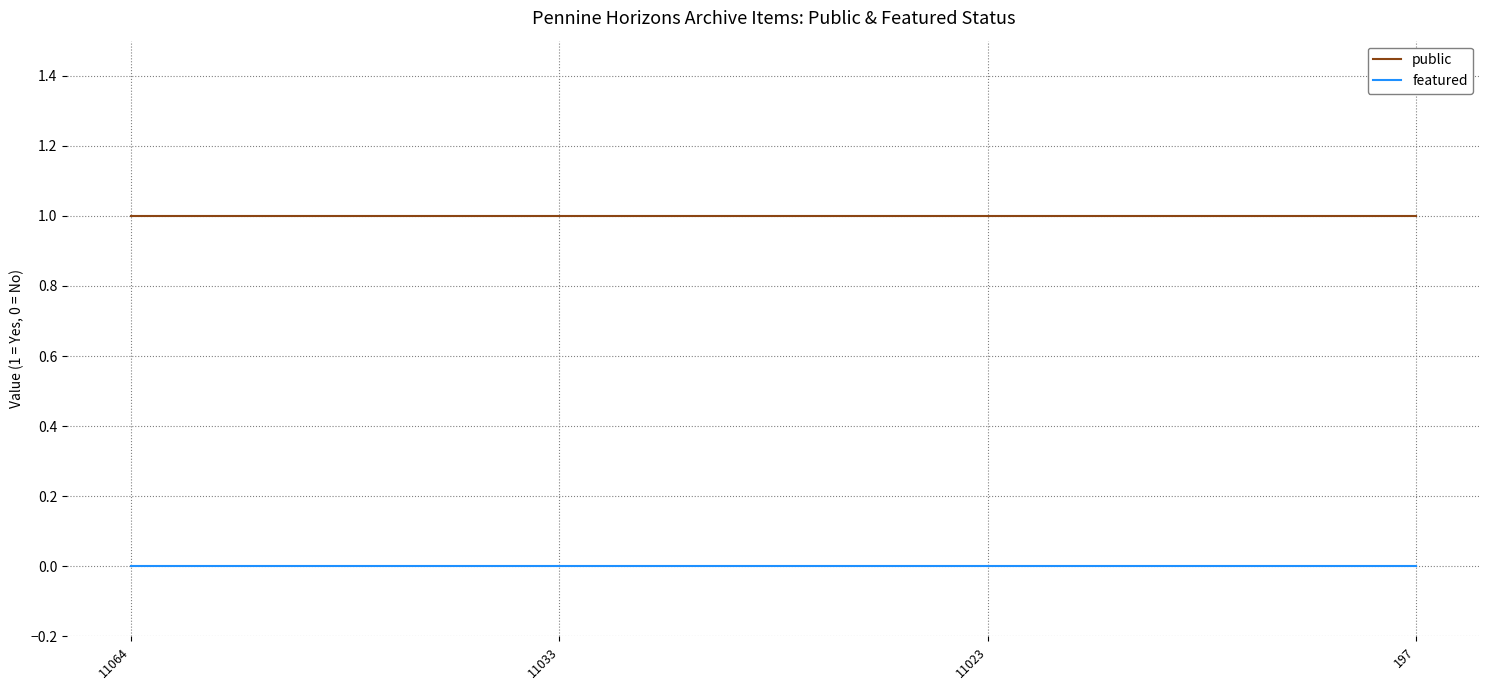

True or false: featured and public cross at least once.

False